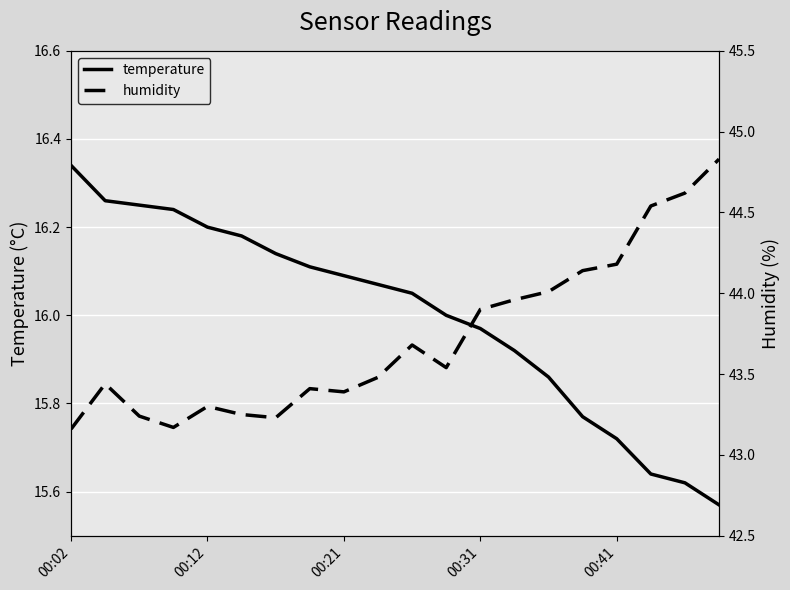

Reading left to right, transcribe all the data shown in this chart.

temperature: 16.3	16.3	16.2	16.2	16.2	16.2	16.1	16.1	16.1	16.1	16.1	16.0	16.0	15.9	15.9	15.8	15.7	15.6	15.6	15.6
humidity: 43.2	43.4	43.2	43.2	43.3	43.2	43.2	43.4	43.4	43.5	43.7	43.5	43.9	44.0	44.0	44.1	44.2	44.5	44.6	44.8